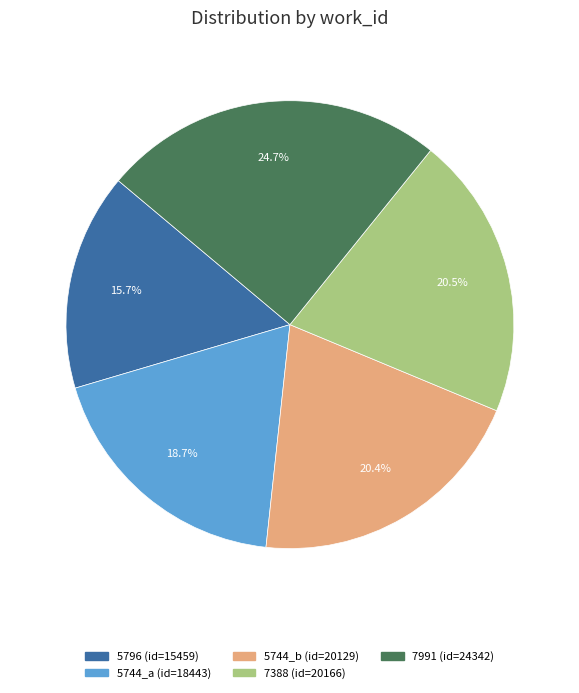

Between 5744_b and 5796, which is larger?

5744_b